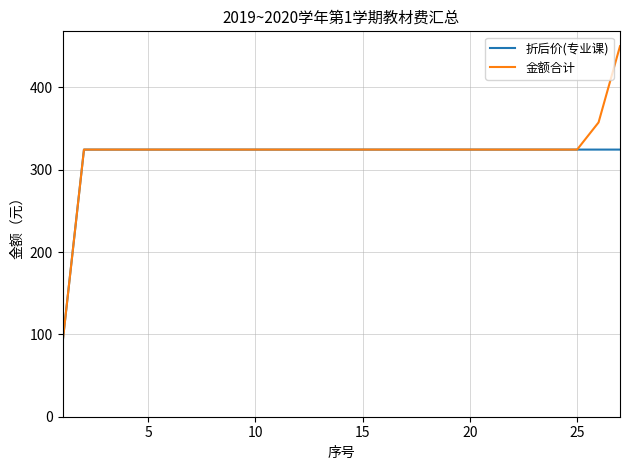

What is the maximum value for 金额合计?

449.9